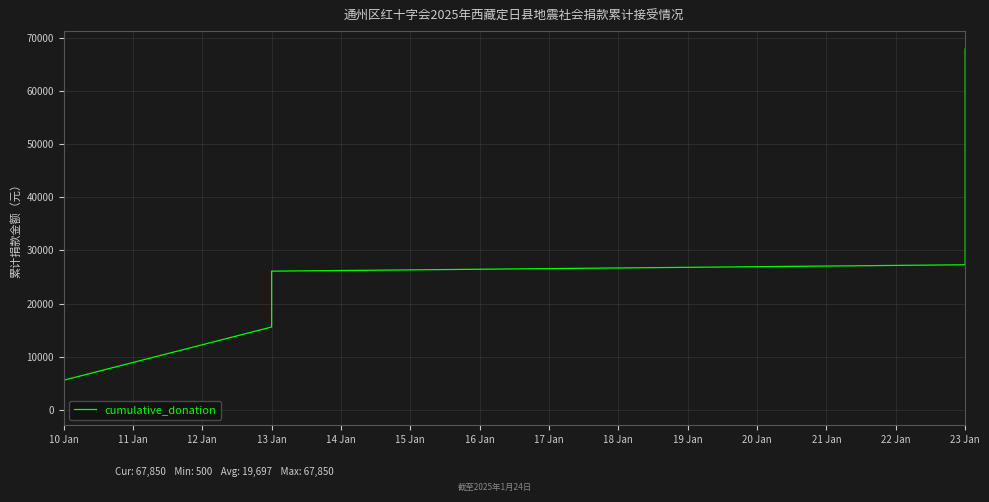

Between 30 and 28, which is larger?

30